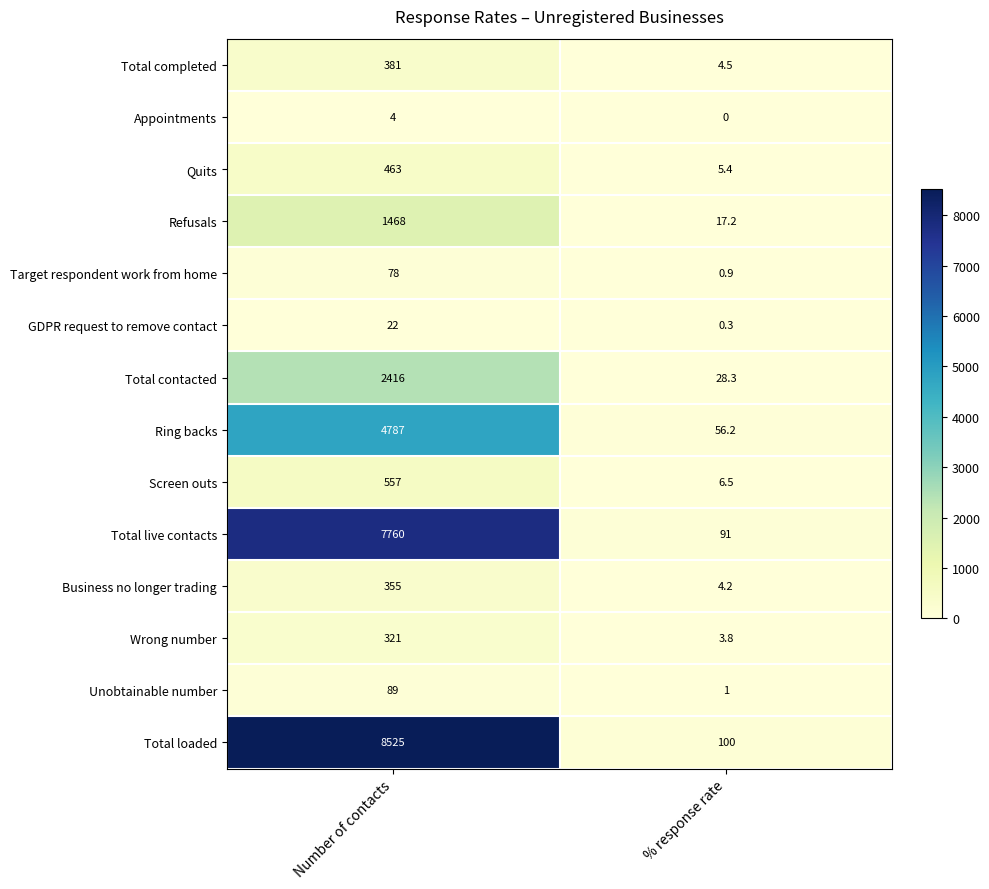

True or false: Quits has a value of 5.4 at % response rate.

True